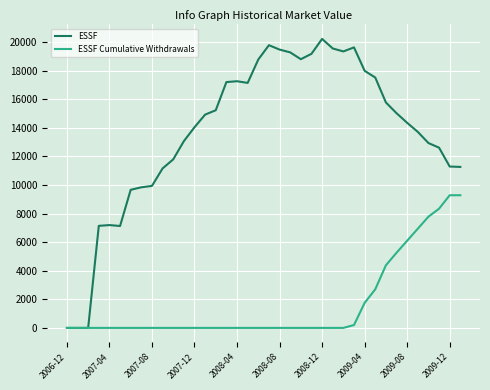

Which series has the largest total across all categories?

ESSF